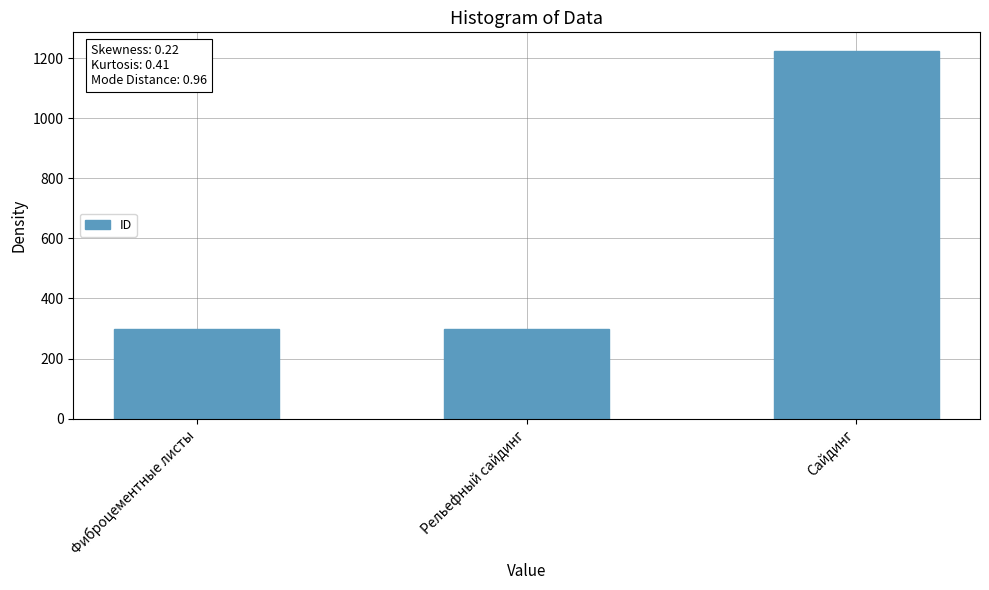

Which has a higher value, Сайдинг or Фиброцементные листы?

Сайдинг